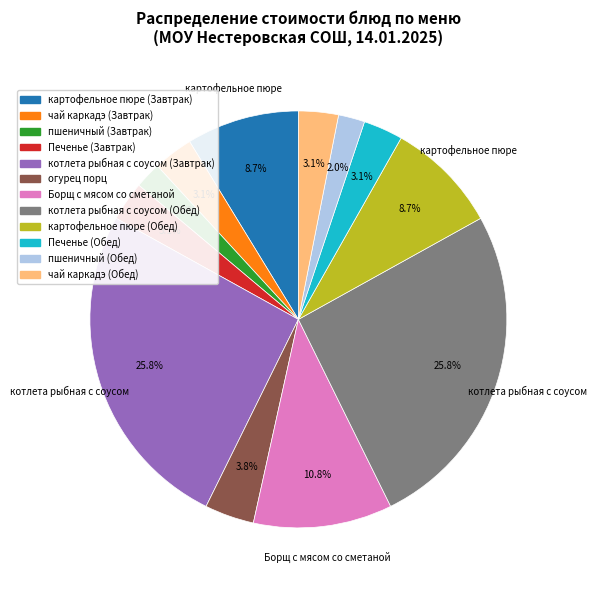

To the nearest percent, what portion does чай каркадэ (Завтрак) represent?

3%